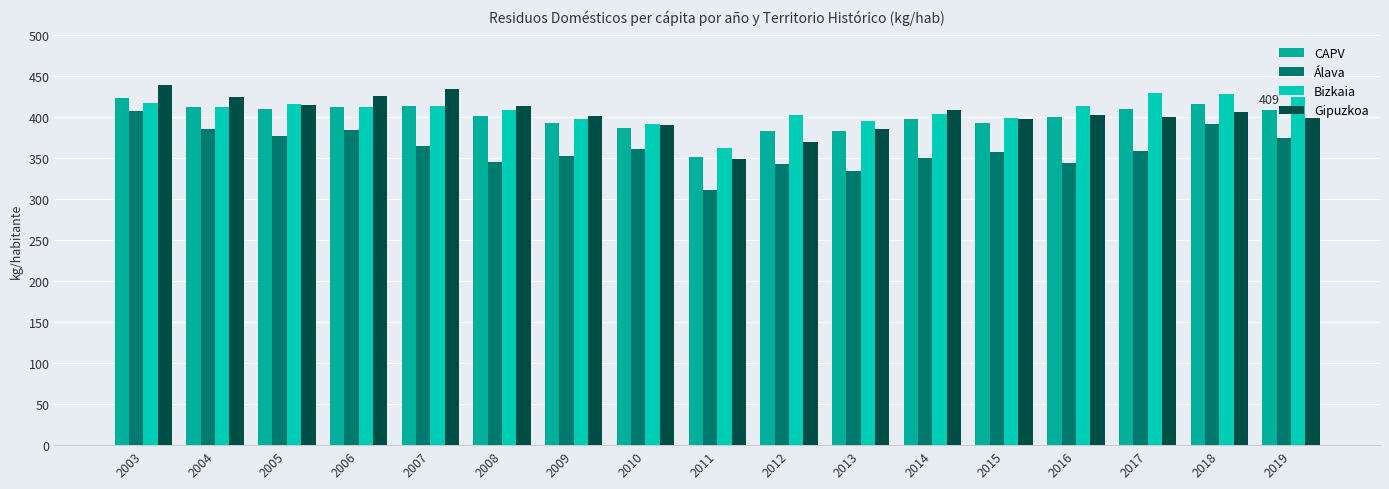

Is it true that CAPV equals 607.8 at 2017?

False